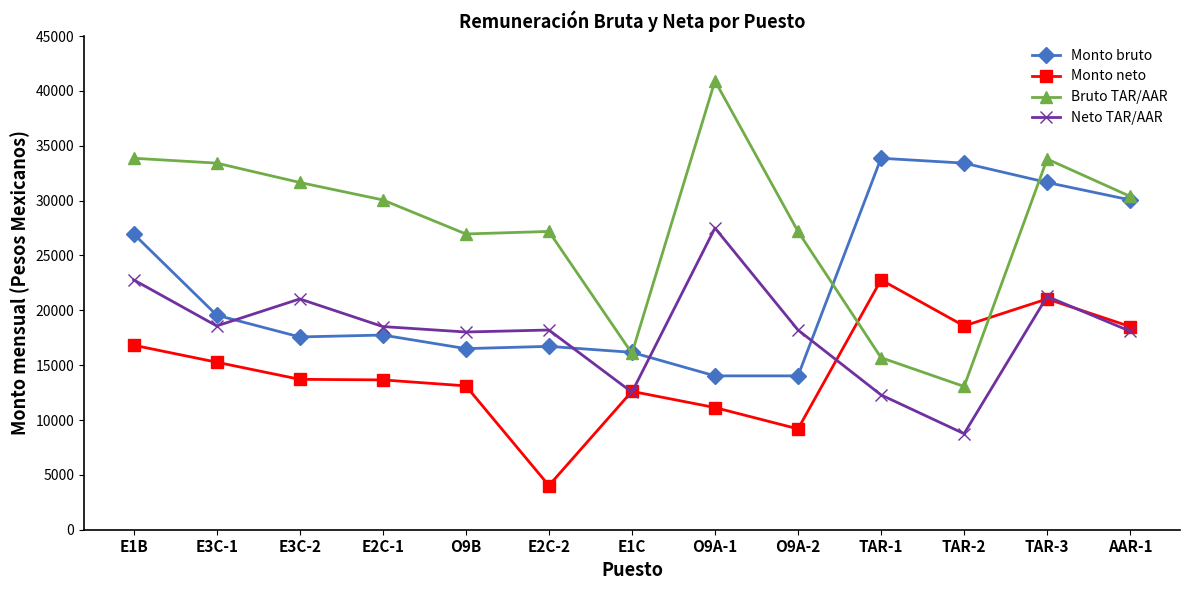

Is the value of Monto neto at TAR-3 greater than the value of Monto bruto at AAR-1?

No